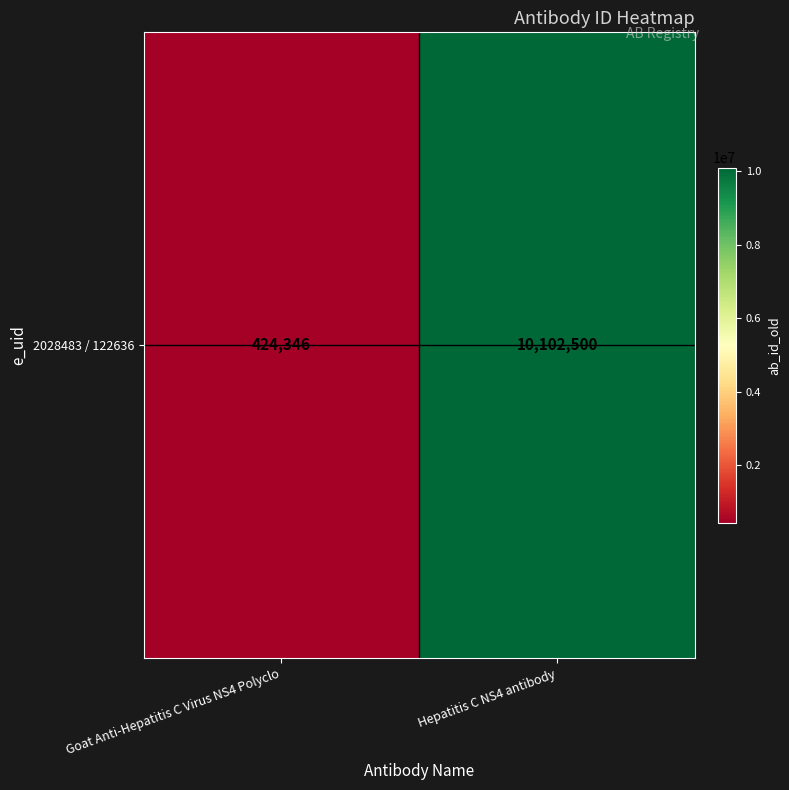

Reading left to right, list all the values displayed in this chart.

Goat Anti-Hepatitis C Virus NS4 Polyclo=424346	Hepatitis C NS4 antibody=10102500